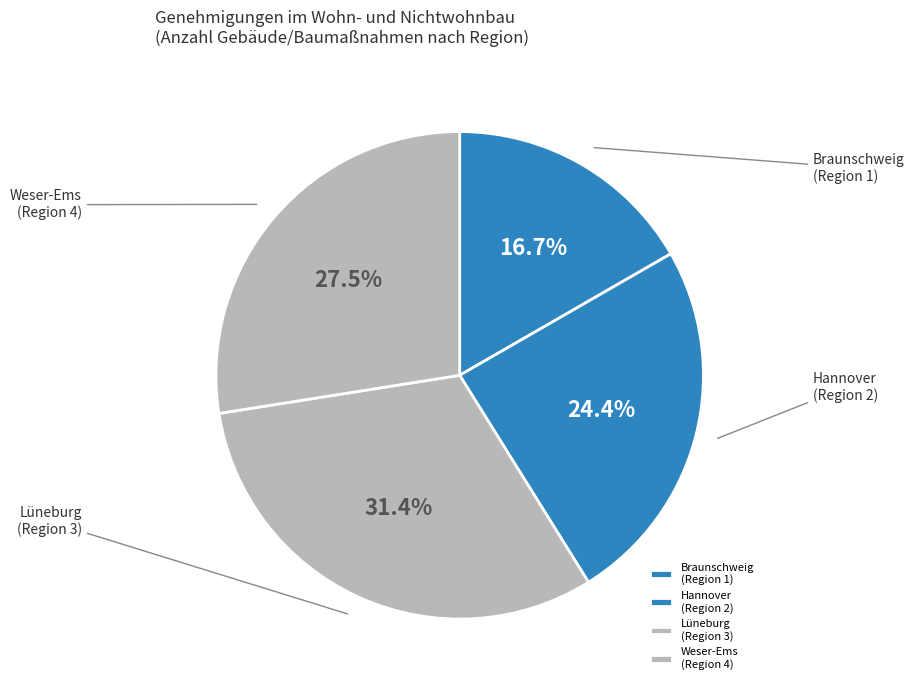

Rank the categories by value from lowest to highest.

Braunschweig (Region 1), Hannover (Region 2), Weser-Ems (Region 4), Lüneburg (Region 3)